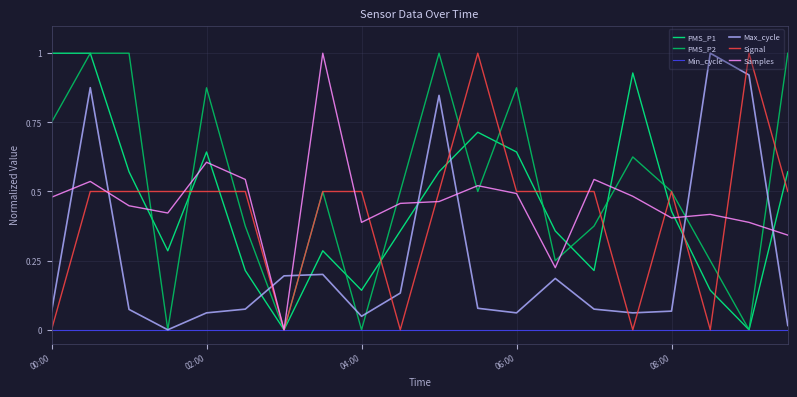

How many lines are shown in the chart?

6